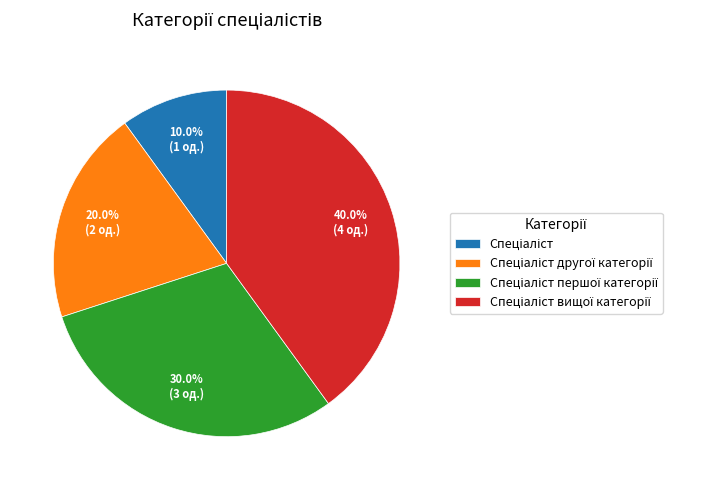

How many slices are in this pie chart?

4